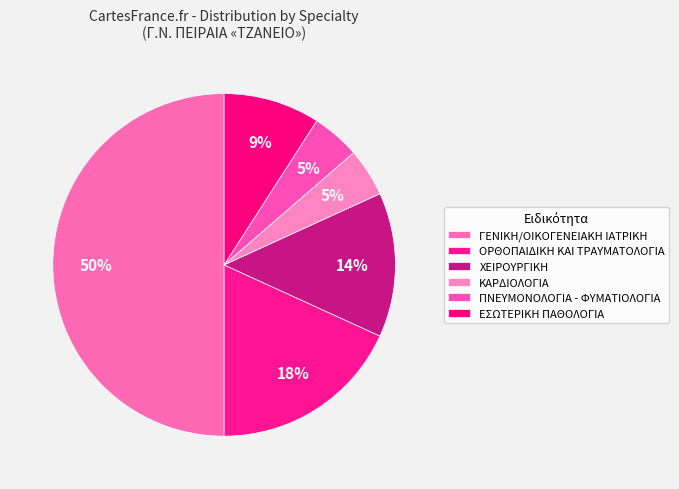

Is ΟΡΘΟΠΑΙΔΙΚΗ ΚΑΙ ΤΡΑΥΜΑΤΟΛΟΓΙΑ the majority of the pie?

No